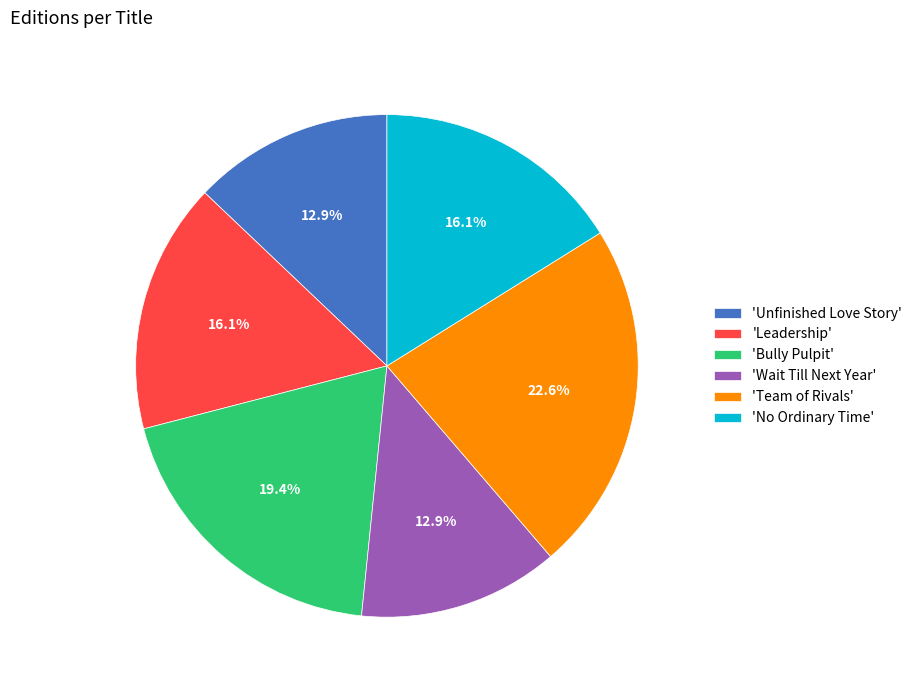

Does 'Wait Till Next Year' represent more than half of the total?

No